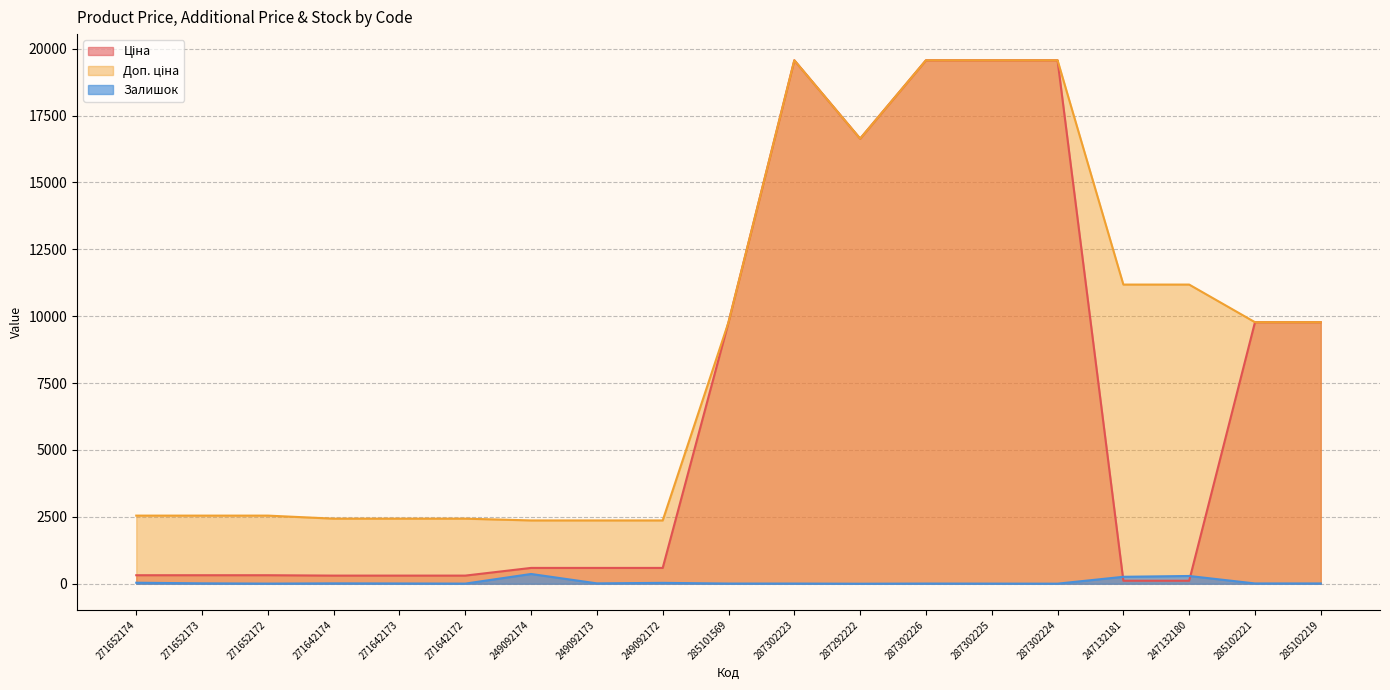

Is it true that Залишок equals 6.9 at 287302225?

False